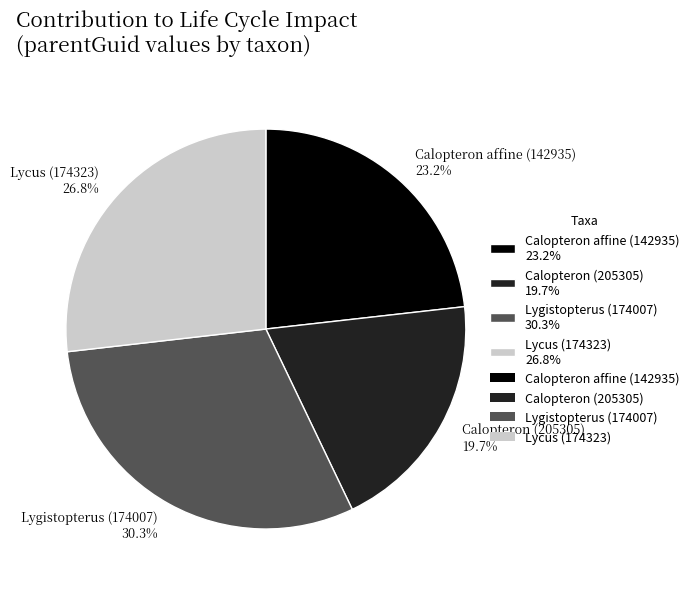

Between Lycus (174323) 26.8% and Calopteron affine (142935) 23.2%, which is larger?

Lycus (174323) 26.8%